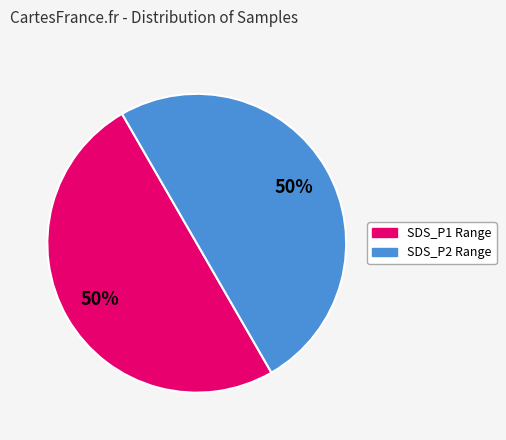

To the nearest percent, what is the average slice percentage?

50%